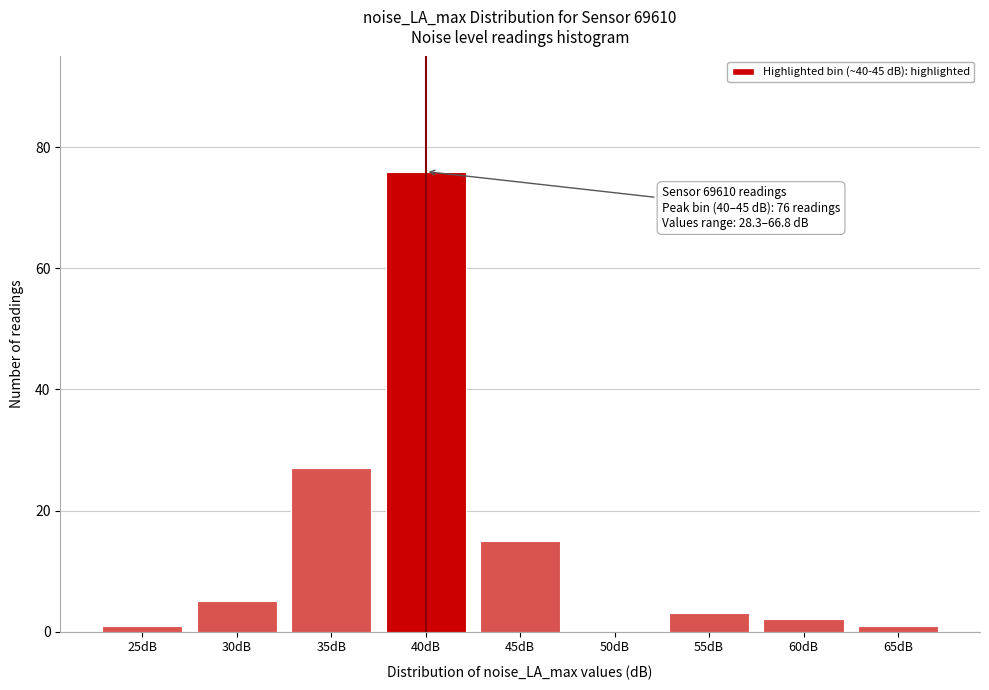

Reading right to left, transcribe all the data shown in this chart.

65dB=1	60dB=2	55dB=3	50dB=0	45dB=15	40dB=76	35dB=27	30dB=5	25dB=1